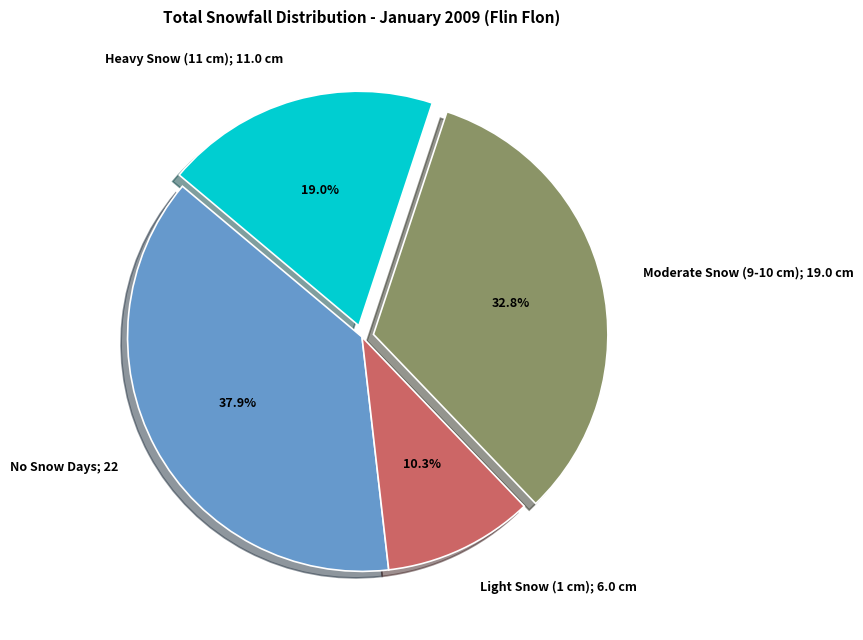

Which category has the smallest portion of the pie?

Light Snow (1 cm); 6.0 cm